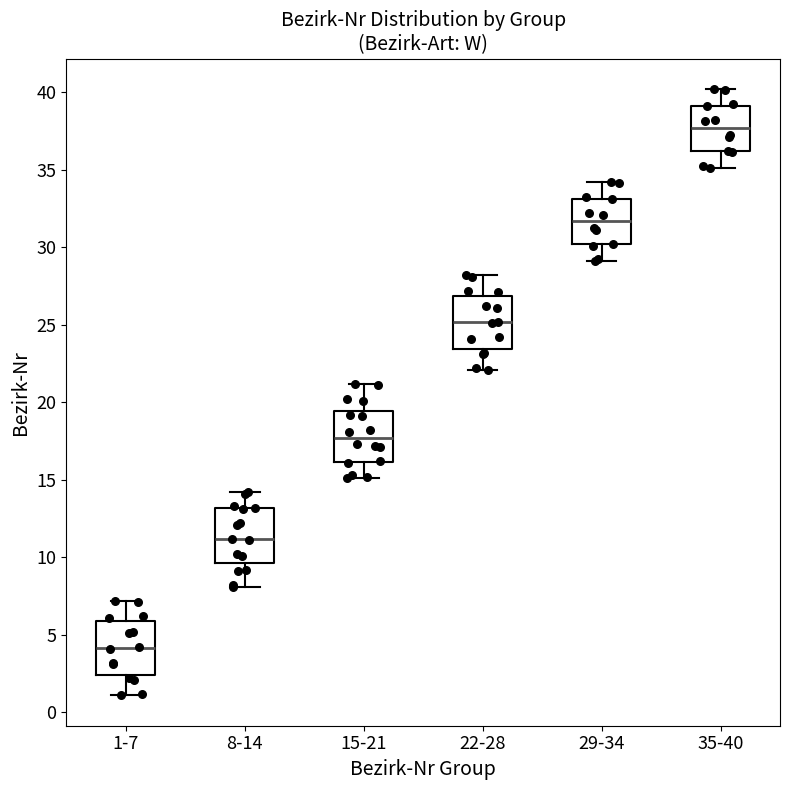

Which box's median line is the highest?

35-40